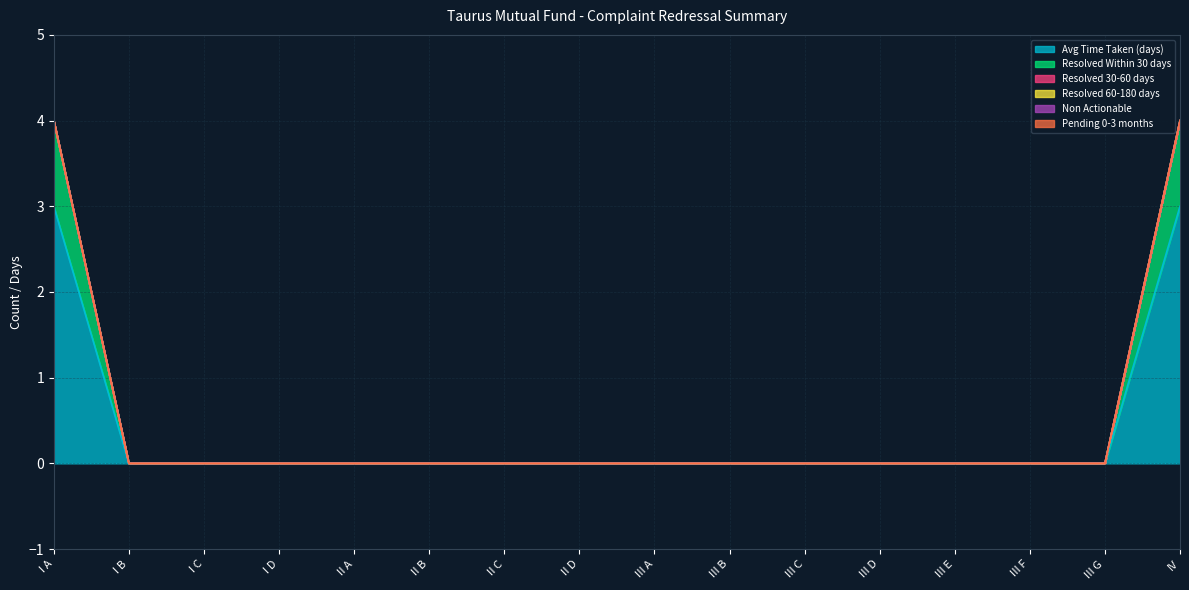

What are all the series names shown in the legend?

Avg Time Taken (days), Resolved Within 30 days, Resolved 30-60 days, Resolved 60-180 days, Non Actionable, Pending 0-3 months